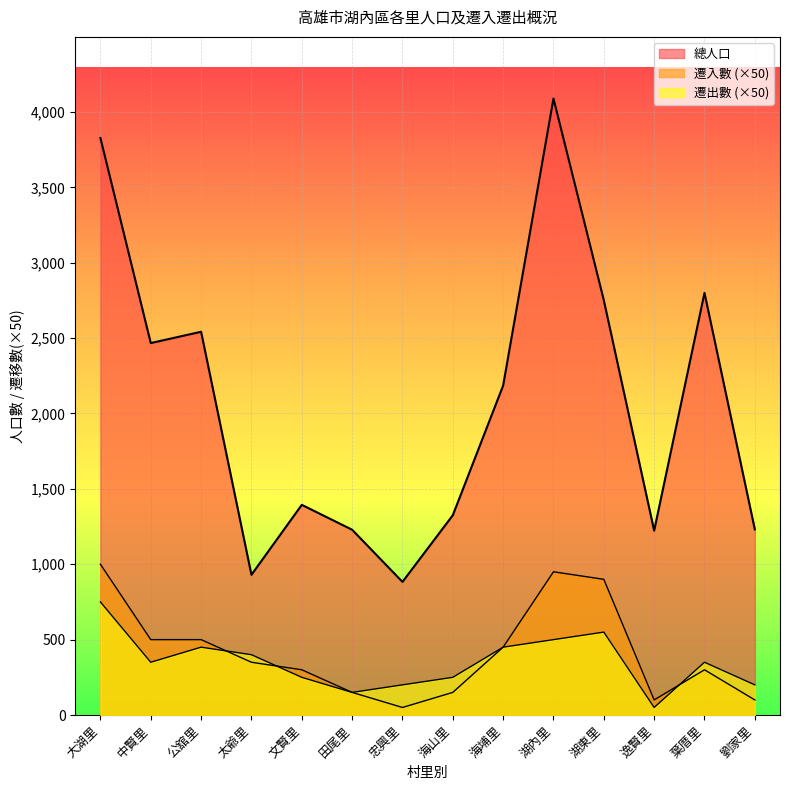

True or false: 遷入數 and 總人口 cross at least once.

False